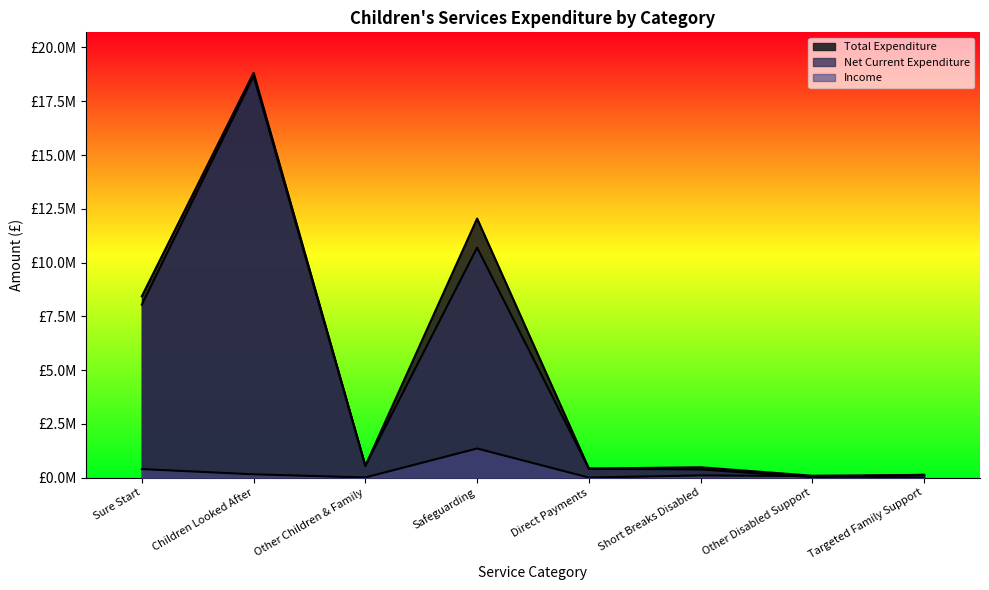

Which has a higher value, Targeted Family Support or Safeguarding?

Safeguarding